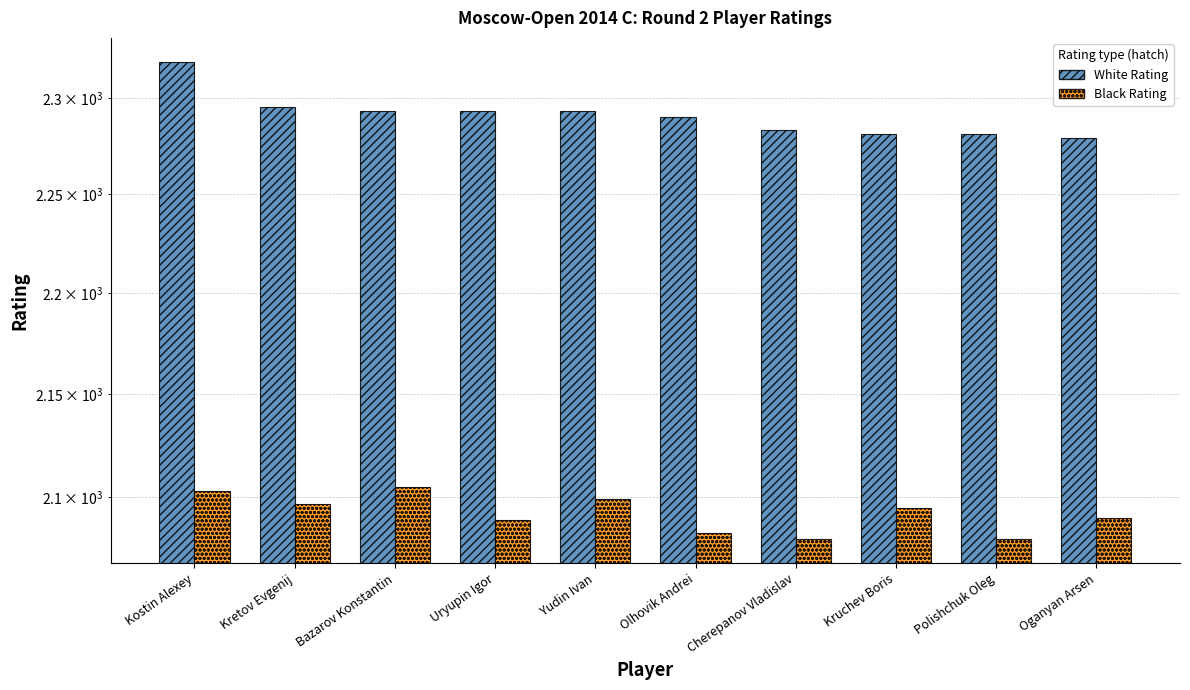

Which category has the highest value in the White Rating series?

Kostin Alexey